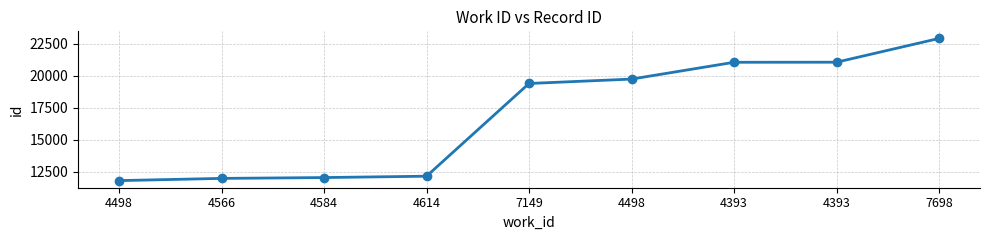

At which category does the chart reach its minimum across all series?

4498